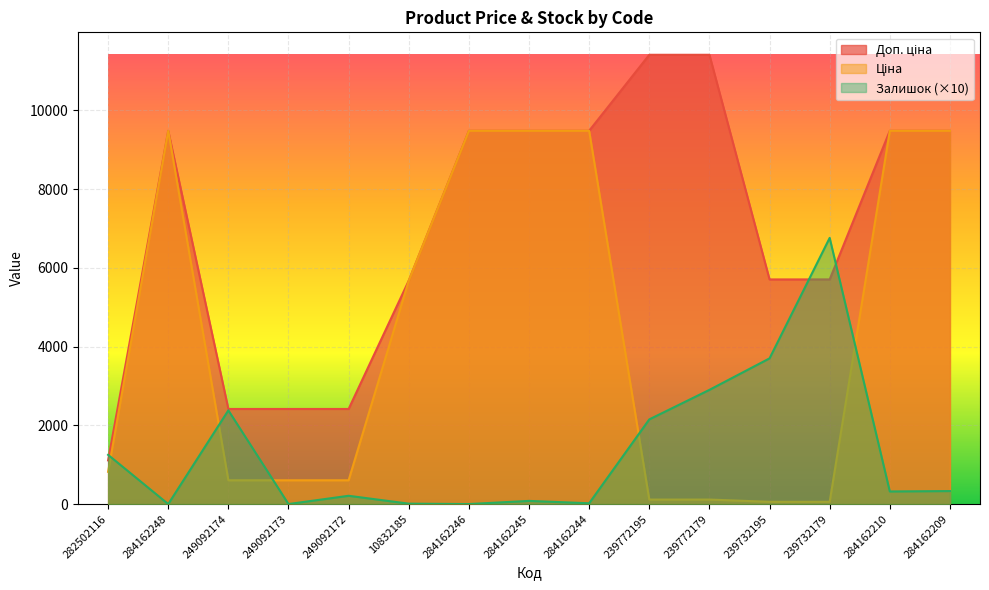

Reading left to right, list all the values displayed in this chart.

Ціна: 282502116=818.5	284162248=9480.1	249092174=603.7	249092173=603.7	249092172=603.7	10832185=5673.8	284162246=9480.1	284162245=9480.1	284162244=9480.1	239772195=114.1	239772179=114.1	239732195=57.0	239732179=57.0	284162210=9480.1	284162209=9480.1
Доп. ціна: 282502116=1109.2	284162248=9480.1	249092174=2414.8	249092173=2414.8	249092172=2414.8	10832185=5673.8	284162246=9480.1	284162245=9480.1	284162244=9480.1	239772195=11410.0	239772179=11410.0	239732195=5705.0	239732179=5705.0	284162210=9480.1	284162209=9480.1
Залишок: 282502116=1250.0	284162248=0.0	249092174=2380.0	249092173=0.0	249092172=210.0	10832185=10.0	284162246=0.0	284162245=80.0	284162244=20.0	239772195=2150.0	239772179=2900.0	239732195=3700.0	239732179=6760.0	284162210=320.0	284162209=330.0